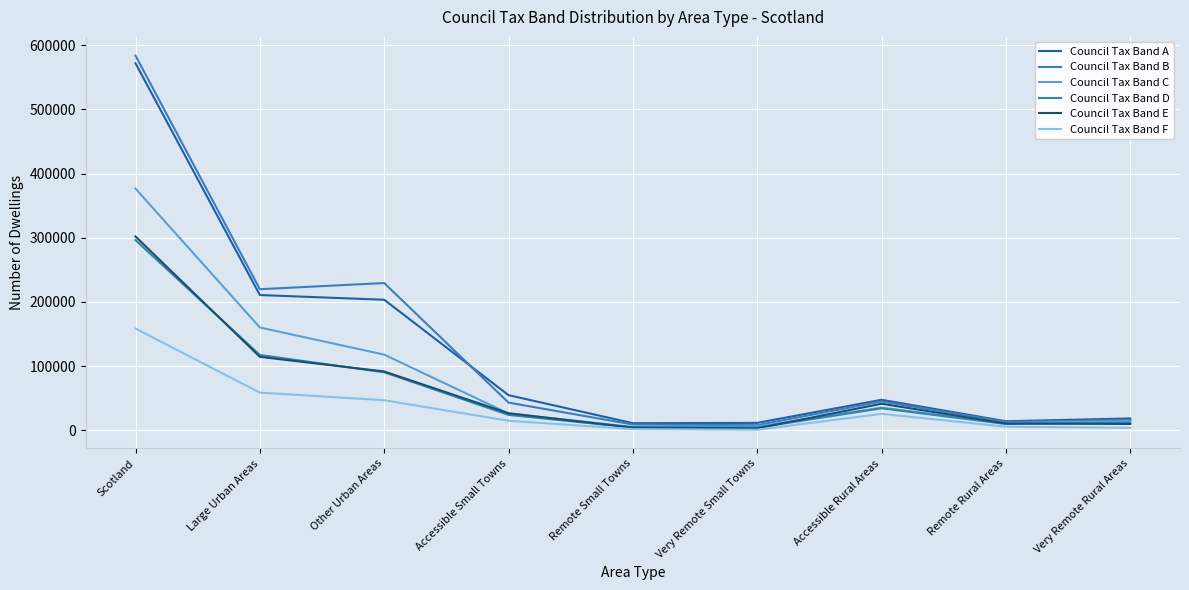

Reading left to right, extract all data points from this chart.

Council Tax Band A: 571758	210714	203396	54765	11098	11605	47549	14149	18482
Council Tax Band B: 583698	219783	229403	43172	9039	7983	45059	13120	16139
Council Tax Band C: 376541	160170	117905	26150	5262	5955	35420	11156	14523
Council Tax Band D: 296201	117347	90408	23973	4294	4126	34323	9797	11933
Council Tax Band E: 301912	114442	91648	26580	4203	3127	41396	10644	9872
Council Tax Band F: 158429	58765	46872	14898	1818	885	25632	5652	3907